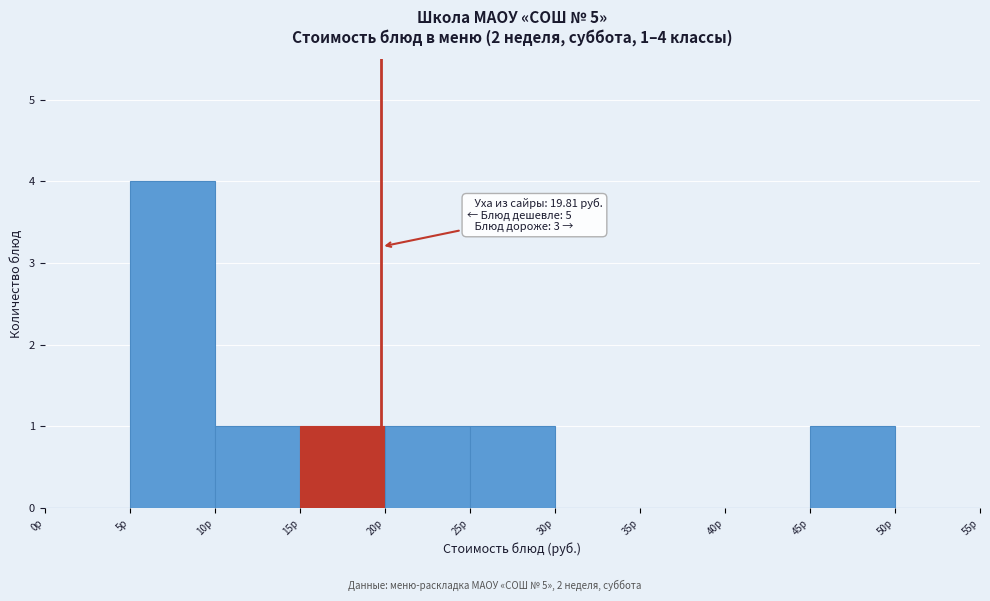

Over which range of the x-axis is the bar tallest?

5 to 10